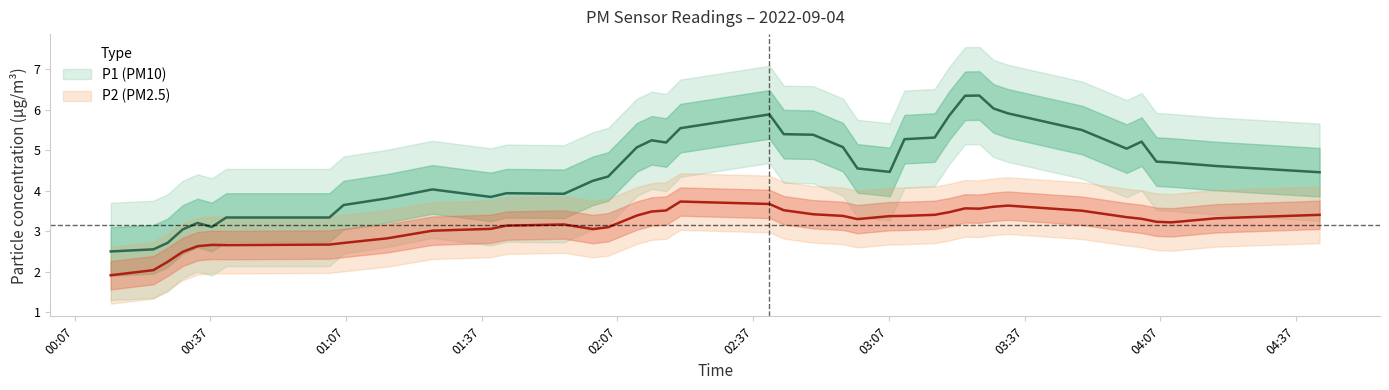

What is the value of the P2 point at the 10th from the left?

2.9